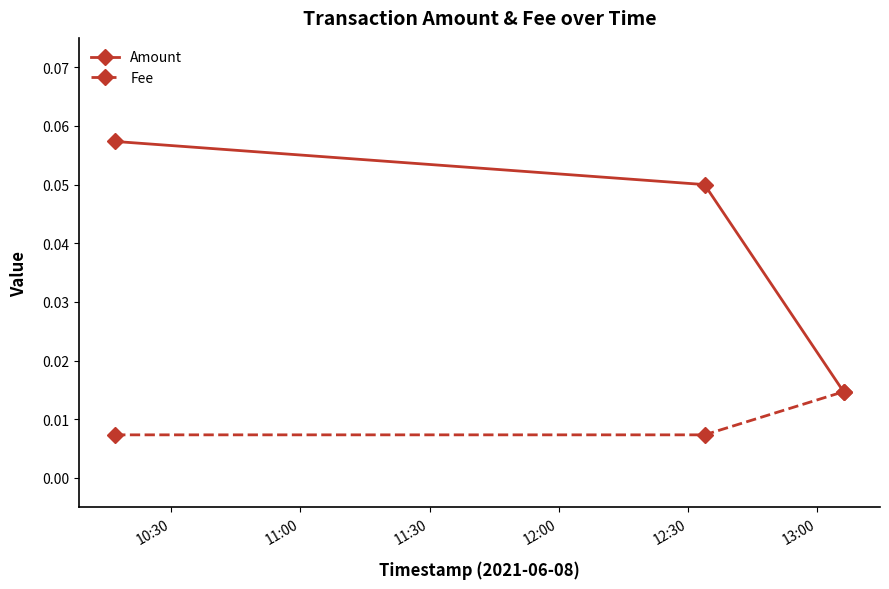

Which series has the largest range (max minus min)?

Amount